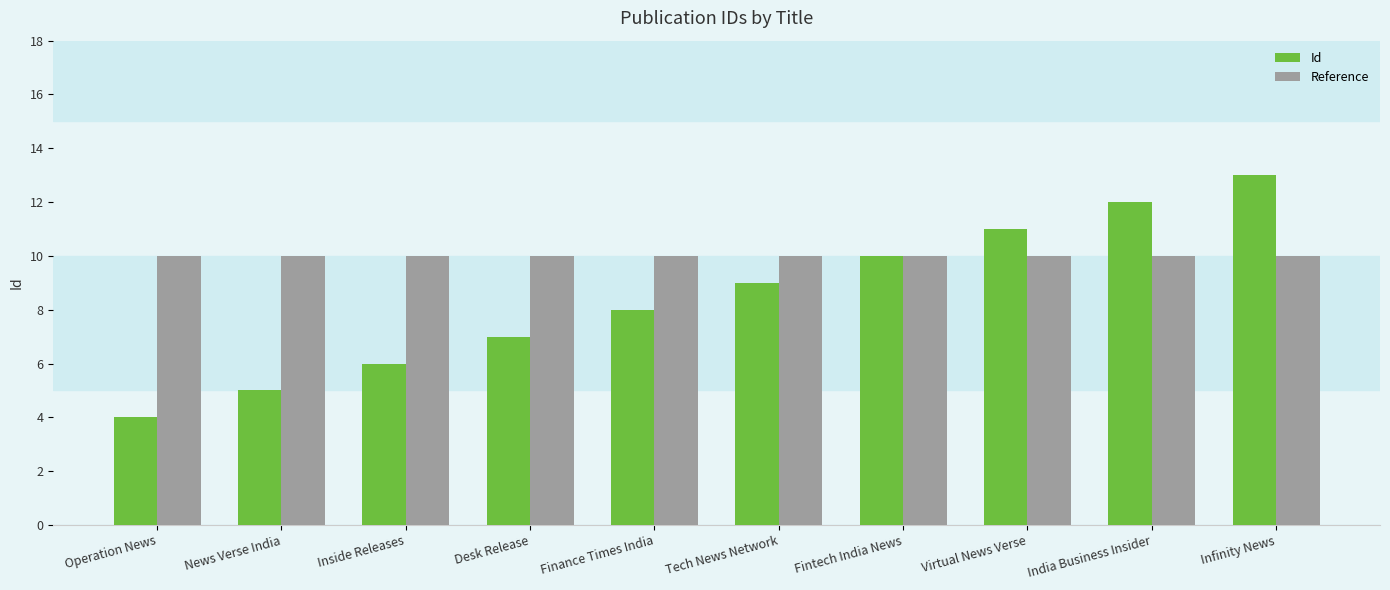

How many groups of bars are there?

10